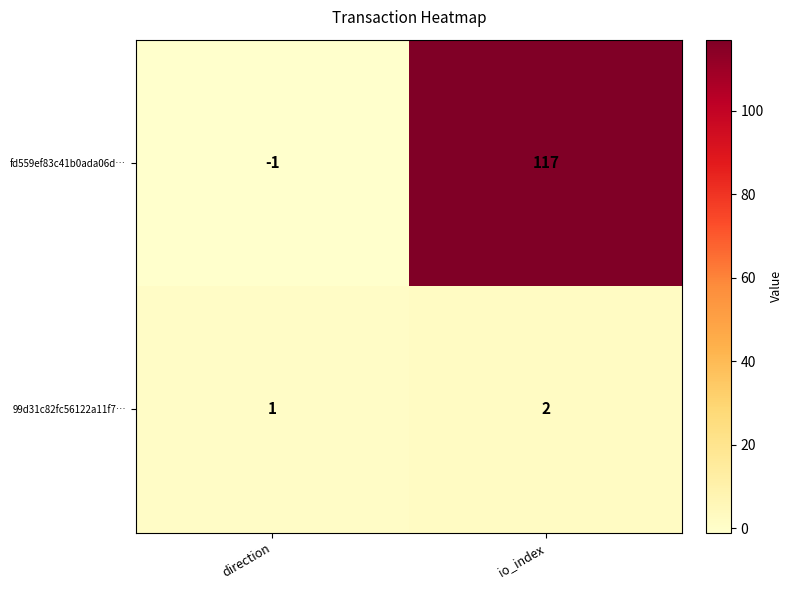

How many values in the fd559ef83c41b0ada06d… series are below 117?

1